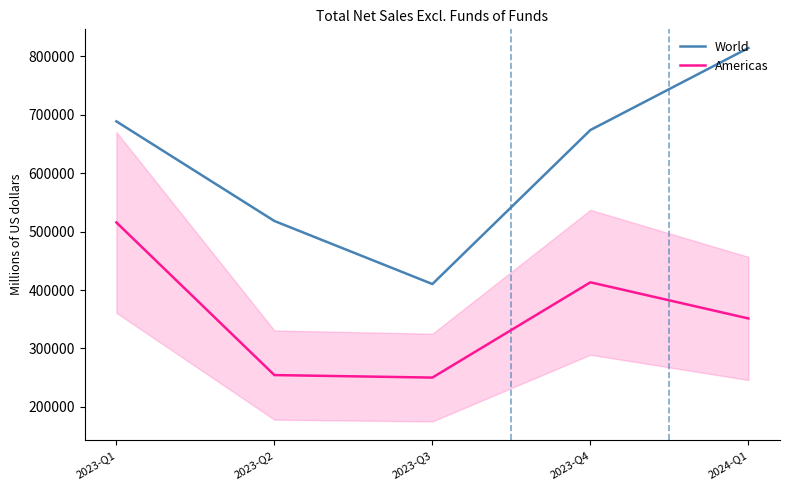

At how many categories does at least one series exceed 423273?

4